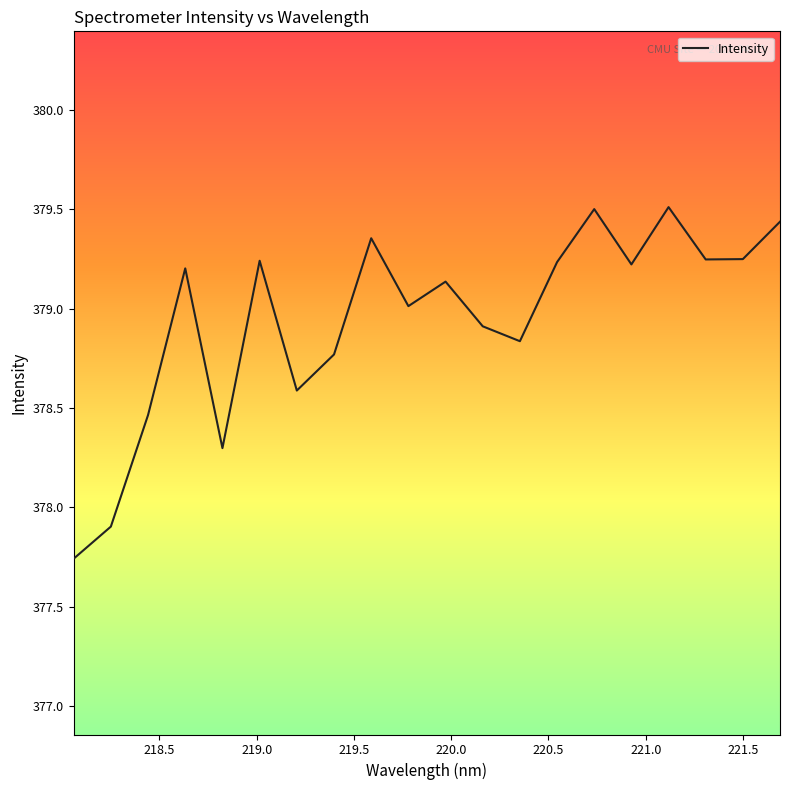

How many lines are shown in the chart?

1